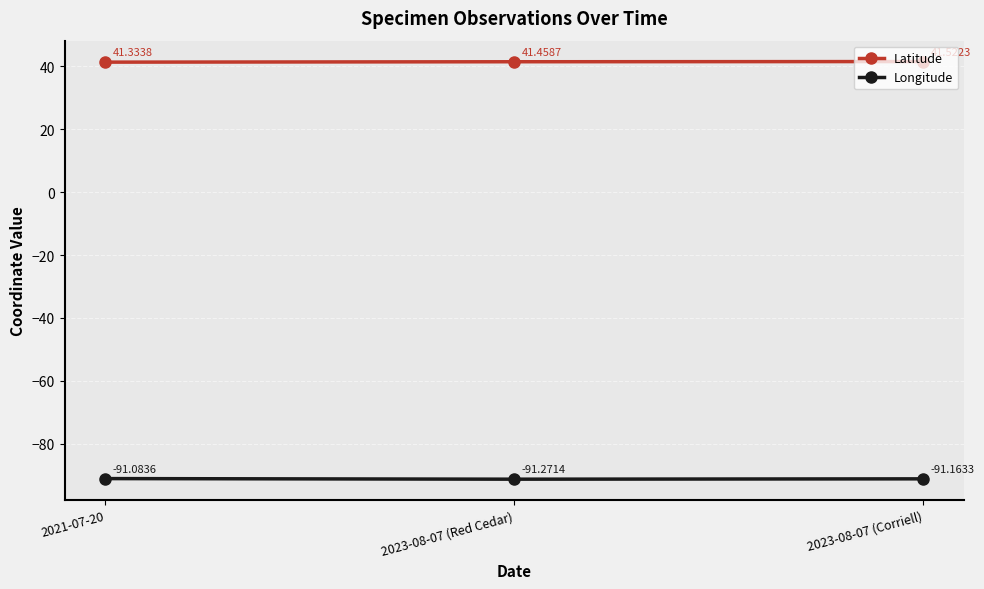

Which series has the widest spread of values?

Latitude